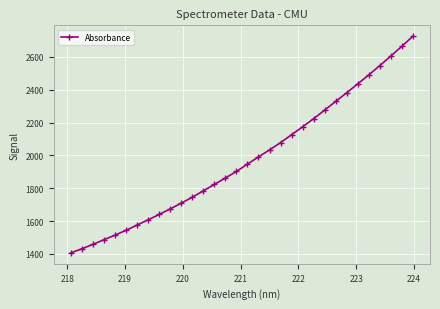

What is the maximum value shown in the chart?

2726.9